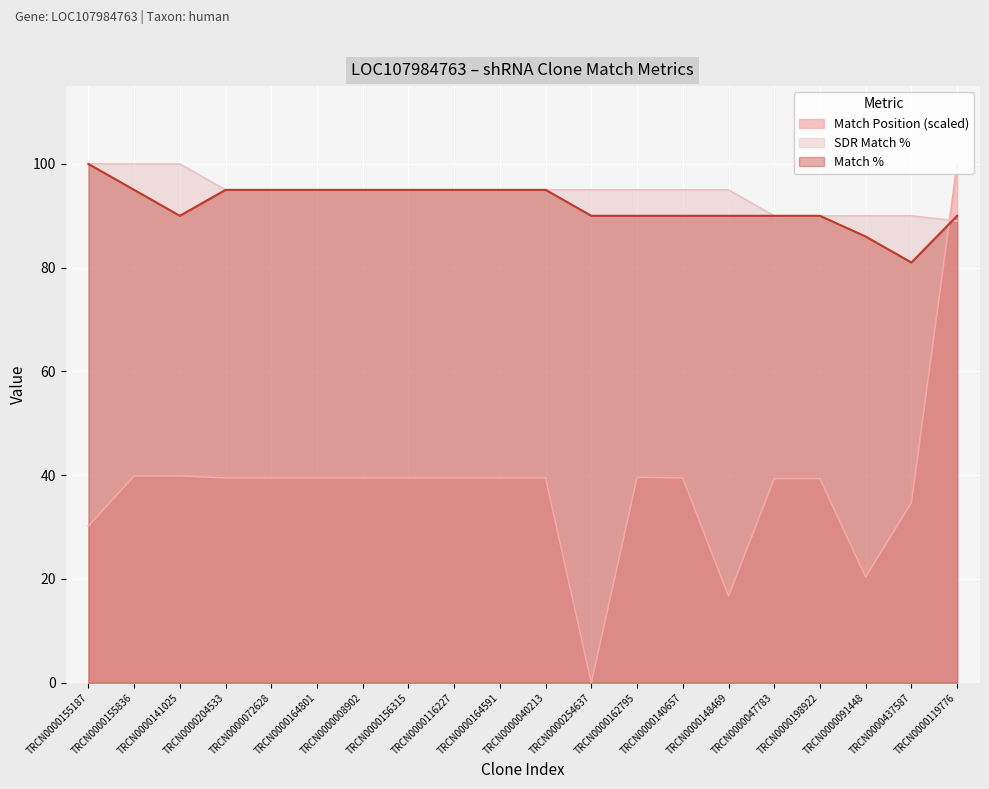

List the labels in order of Match Position value, largest first.

TRCN0000119776, TRCN0000155836, TRCN0000141025, TRCN0000162795, TRCN0000204533, TRCN0000072628, TRCN0000164801, TRCN0000008902, TRCN0000156315, TRCN0000116227, TRCN0000164591, TRCN0000040213, TRCN0000140657, TRCN0000047783, TRCN0000198922, TRCN0000437587, TRCN0000155187, TRCN0000091448, TRCN0000148469, TRCN0000254637